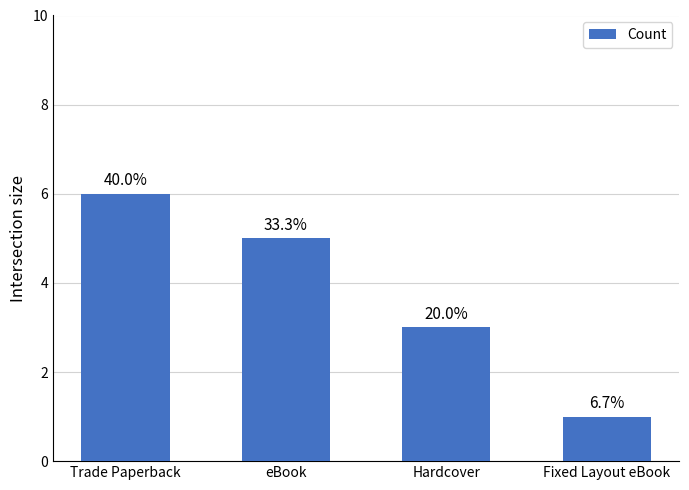

Does the chart contain any negative values?

No